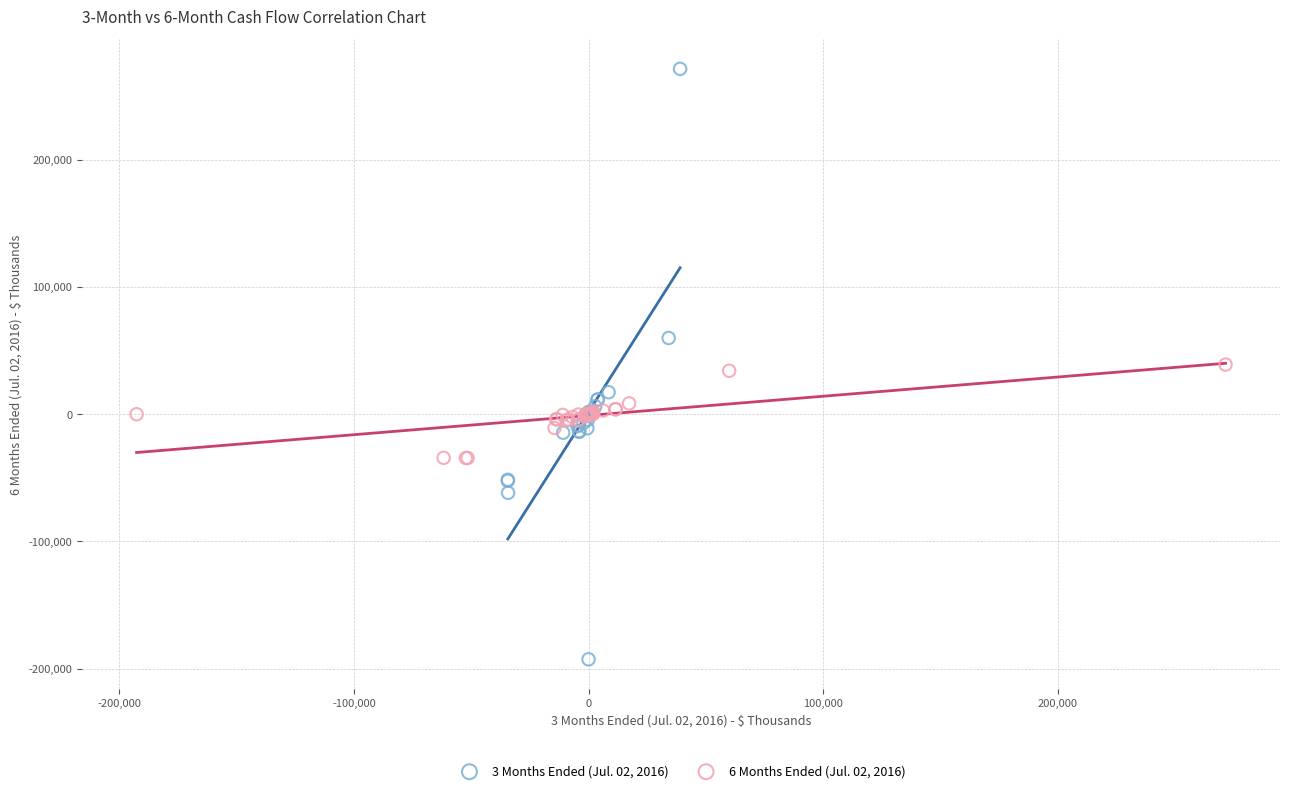

Which series reaches the minimum Y coordinate?

3 Months Ended (Jul. 02, 2016)